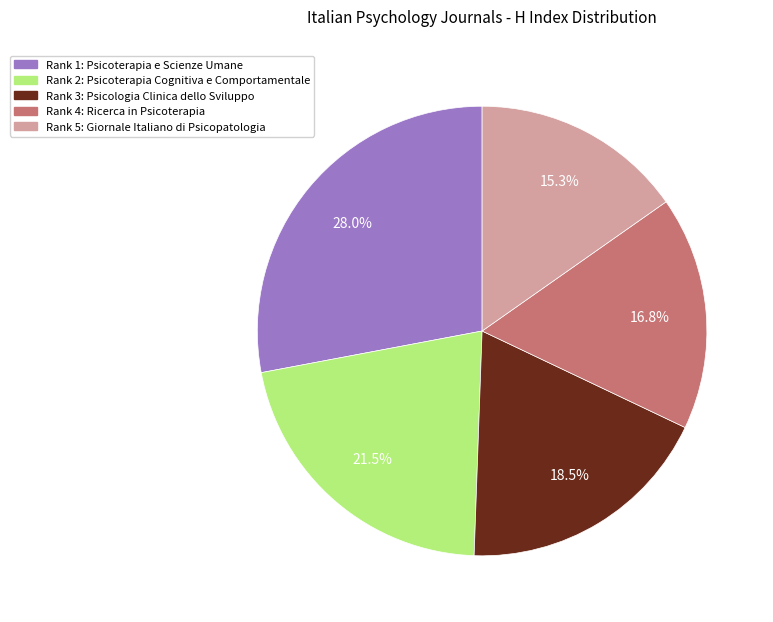

Does any single category account for the majority?

No